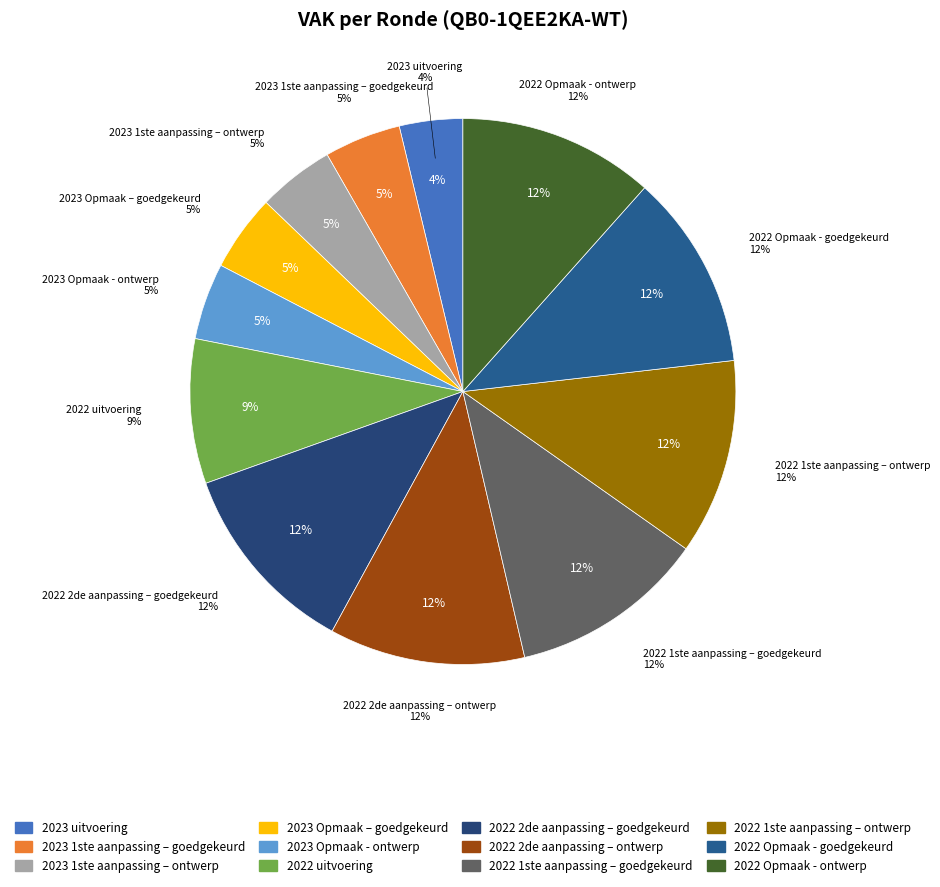

Does 2022 1ste aanpassing – goedgekeurd represent more than half of the total?

No